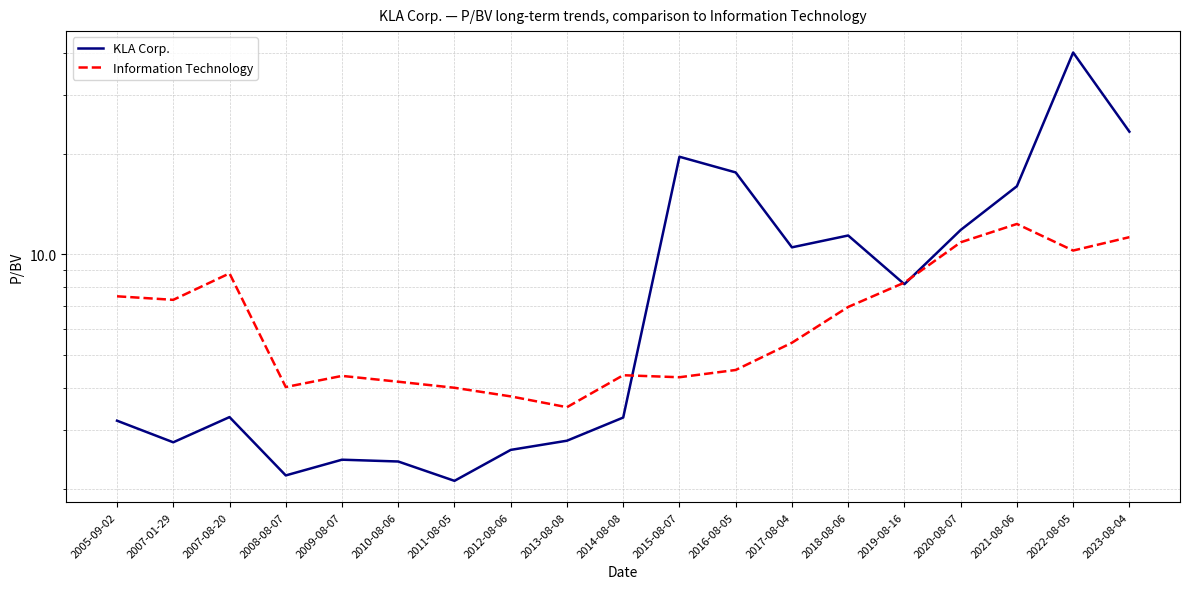

Where is Information Technology nearest to the value 7?

2018-08-06